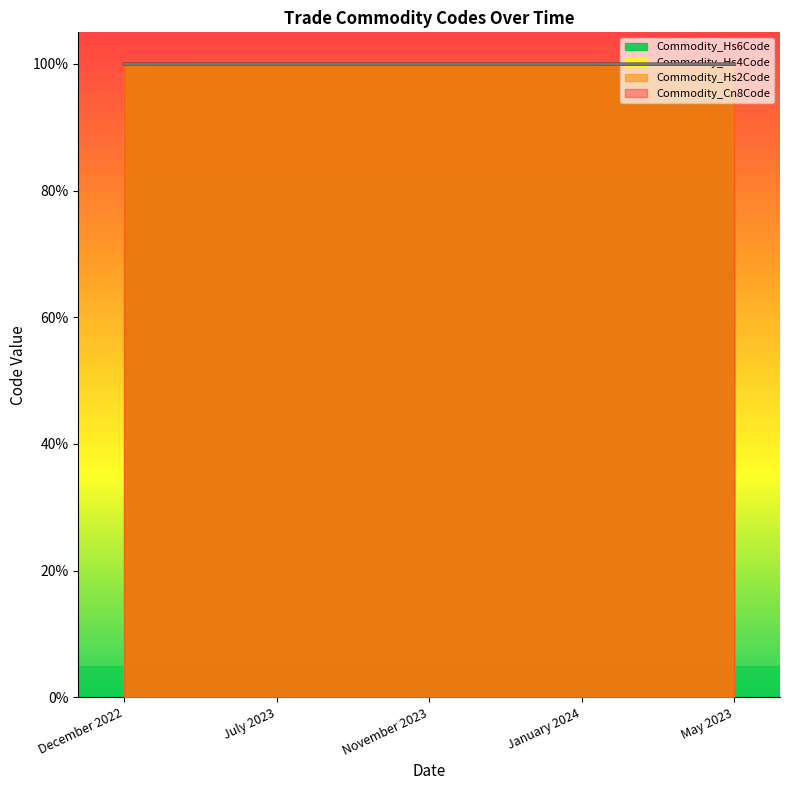

What is the sum of the Commodity_Hs6Code values at May 2023 and November 2023?

2.0